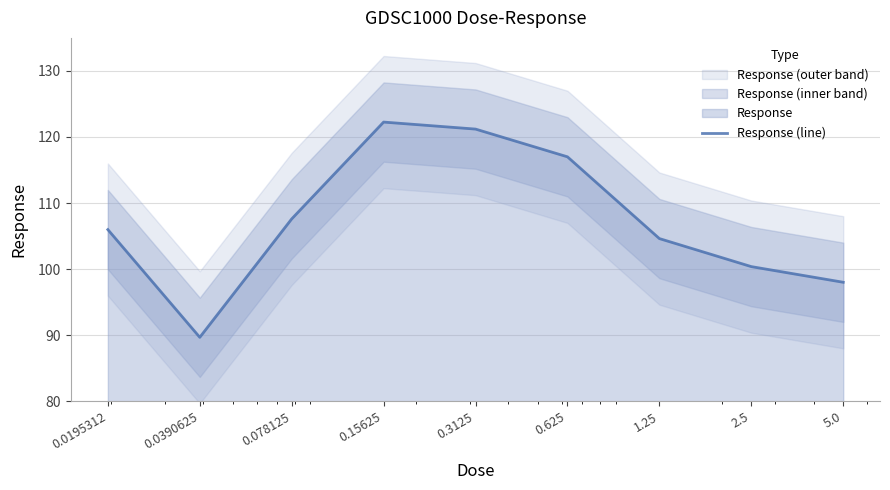

What is the lowest value of the Response (line) series?

89.7